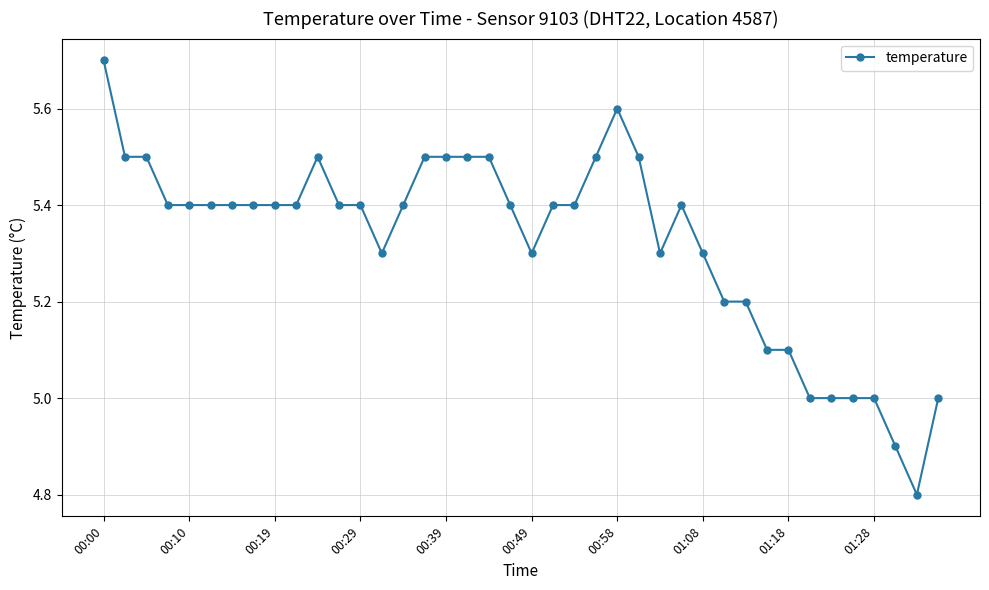

True or false: there are more than 2 points higher than both neighbors.

True